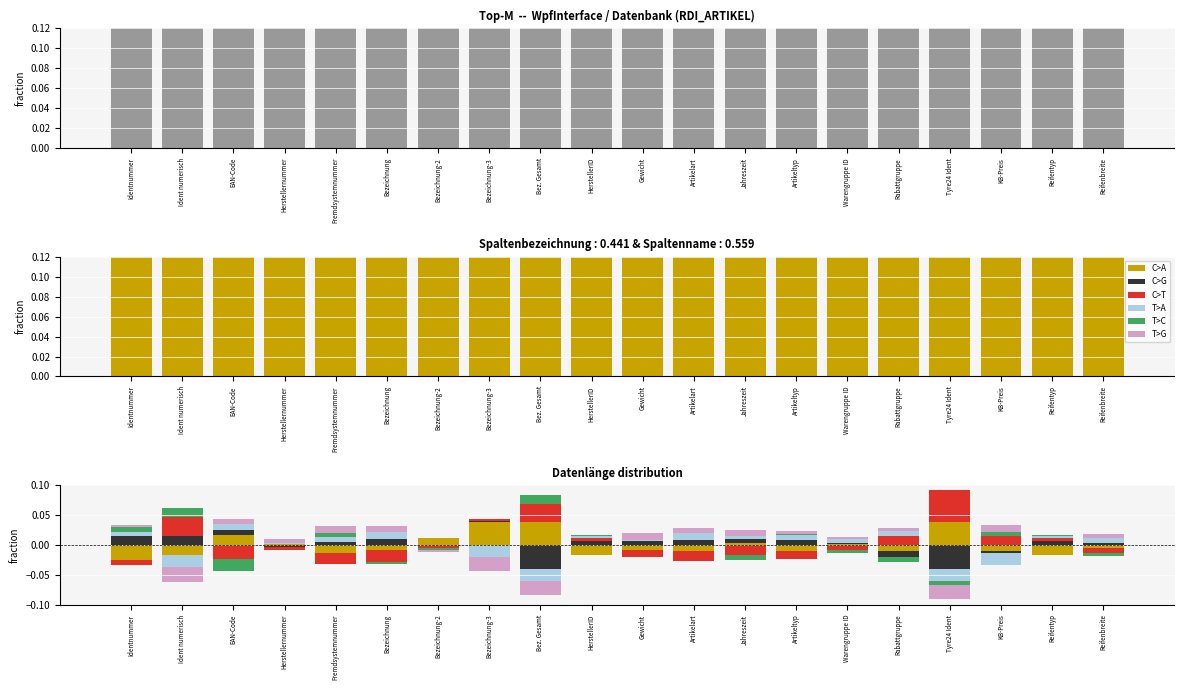

True or false: C>A has a value of 0.0 at Reifentyp.

False